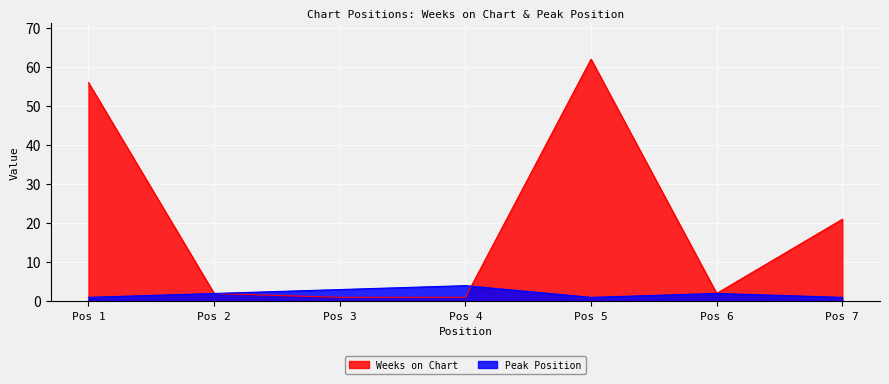

At Pos 5, list the series in order from smallest to largest.

Peak Position, Weeks on Chart